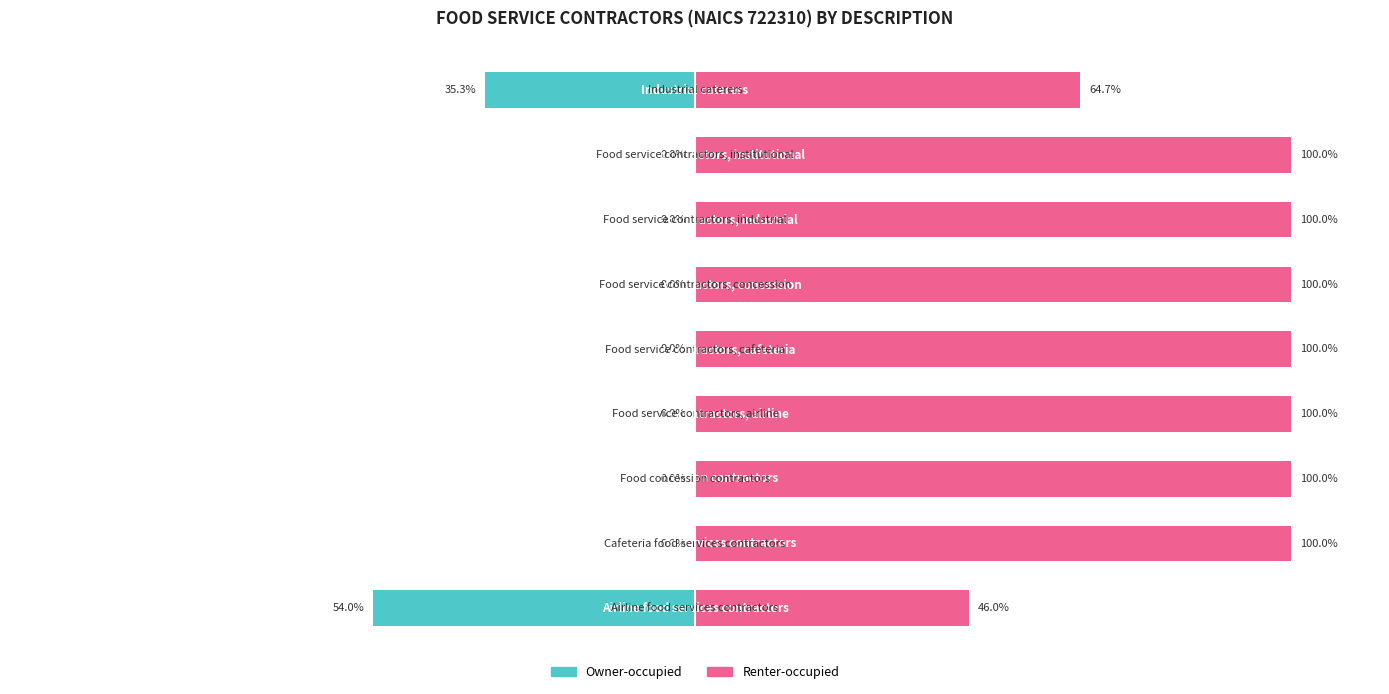

What is the difference between the highest and lowest values at 5?

100.0